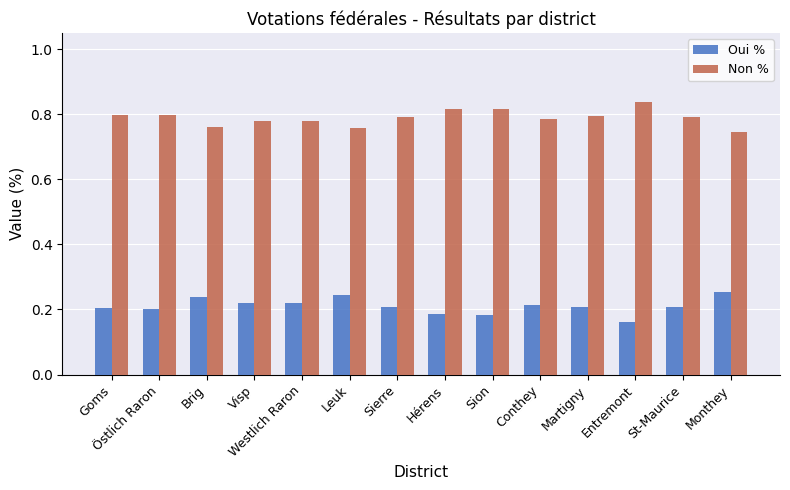

What is the spread (max minus min) of values at Goms?

0.6